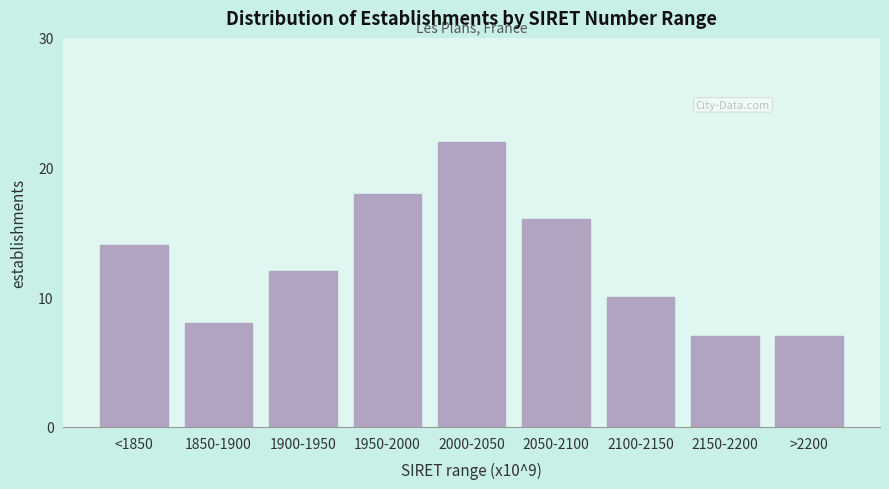

Reading left to right, list all the values displayed in this chart.

14	8	12	18	22	16	10	7	7